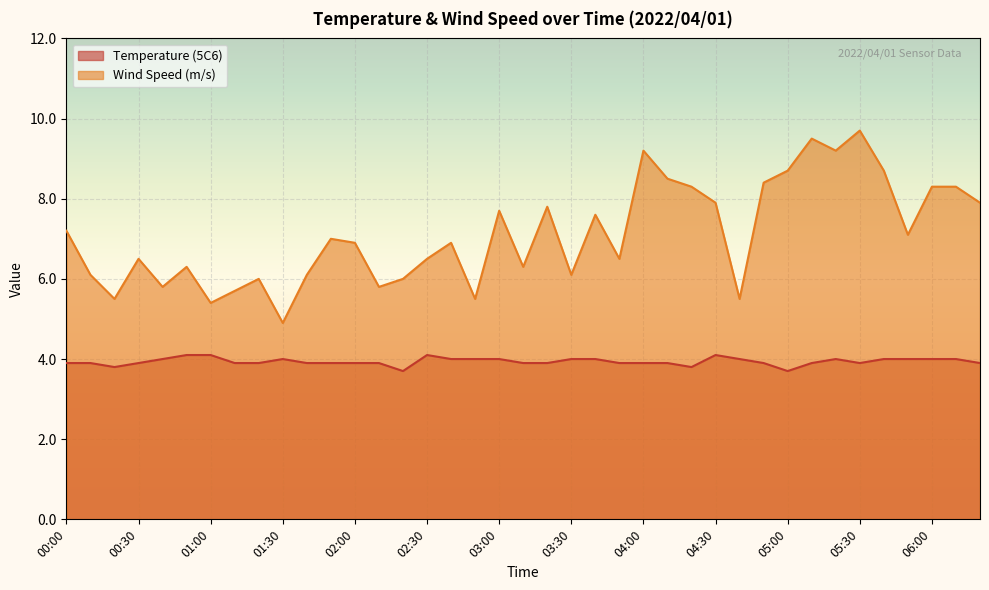

Reading left to right, extract all data points from this chart.

Temperature (5C6): 00:00=3.9	00:10=3.9	00:20=3.8	00:30=3.9	00:40=4.0	00:50=4.1	01:00=4.1	01:10=3.9	01:20=3.9	01:30=4.0	01:40=3.9	01:50=3.9	02:00=3.9	02:10=3.9	02:20=3.7	02:30=4.1	02:40=4.0	02:50=4.0	03:00=4.0	03:10=3.9	03:20=3.9	03:30=4.0	03:40=4.0	03:50=3.9	04:00=3.9	04:10=3.9	04:20=3.8	04:30=4.1	04:40=4.0	04:50=3.9	05:00=3.7	05:10=3.9	05:20=4.0	05:30=3.9	05:40=4.0	05:50=4.0	06:00=4.0	06:10=4.0	06:20=3.9
Wind Speed (m/s): 00:00=7.2	00:10=6.1	00:20=5.5	00:30=6.5	00:40=5.8	00:50=6.3	01:00=5.4	01:10=5.7	01:20=6.0	01:30=4.9	01:40=6.1	01:50=7.0	02:00=6.9	02:10=5.8	02:20=6.0	02:30=6.5	02:40=6.9	02:50=5.5	03:00=7.7	03:10=6.3	03:20=7.8	03:30=6.1	03:40=7.6	03:50=6.5	04:00=9.2	04:10=8.5	04:20=8.3	04:30=7.9	04:40=5.5	04:50=8.4	05:00=8.7	05:10=9.5	05:20=9.2	05:30=9.7	05:40=8.7	05:50=7.1	06:00=8.3	06:10=8.3	06:20=7.9